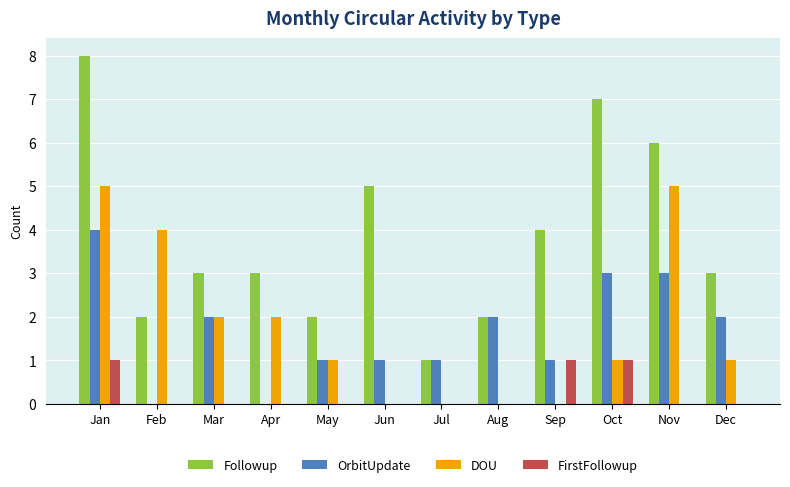

Between Mar and Aug, which series saw the biggest shift?

DOU